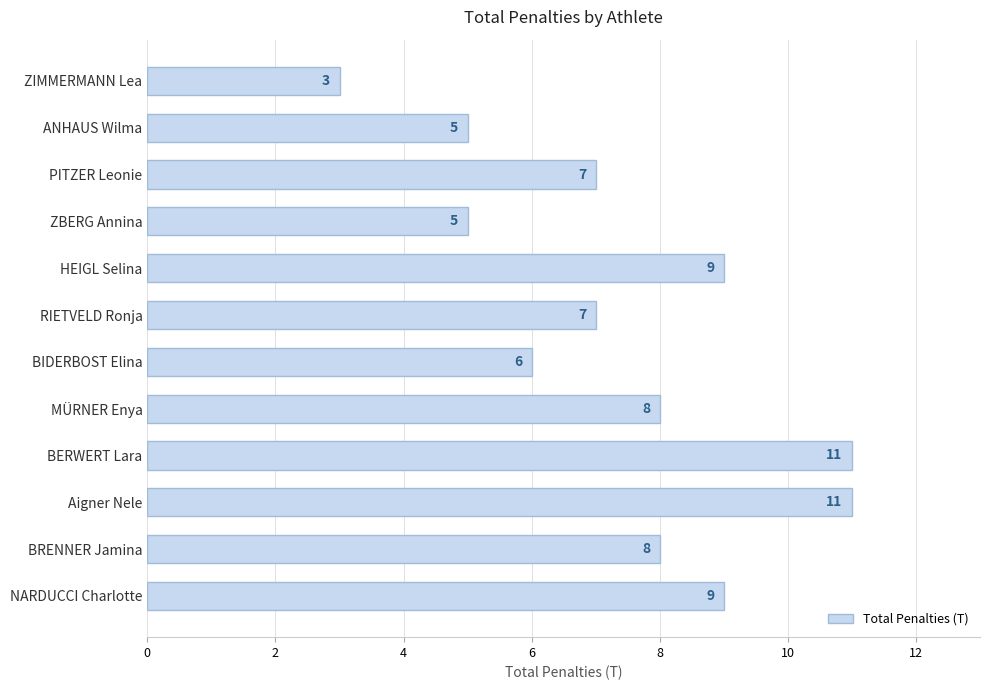

How many values are between 6 and 9?

7